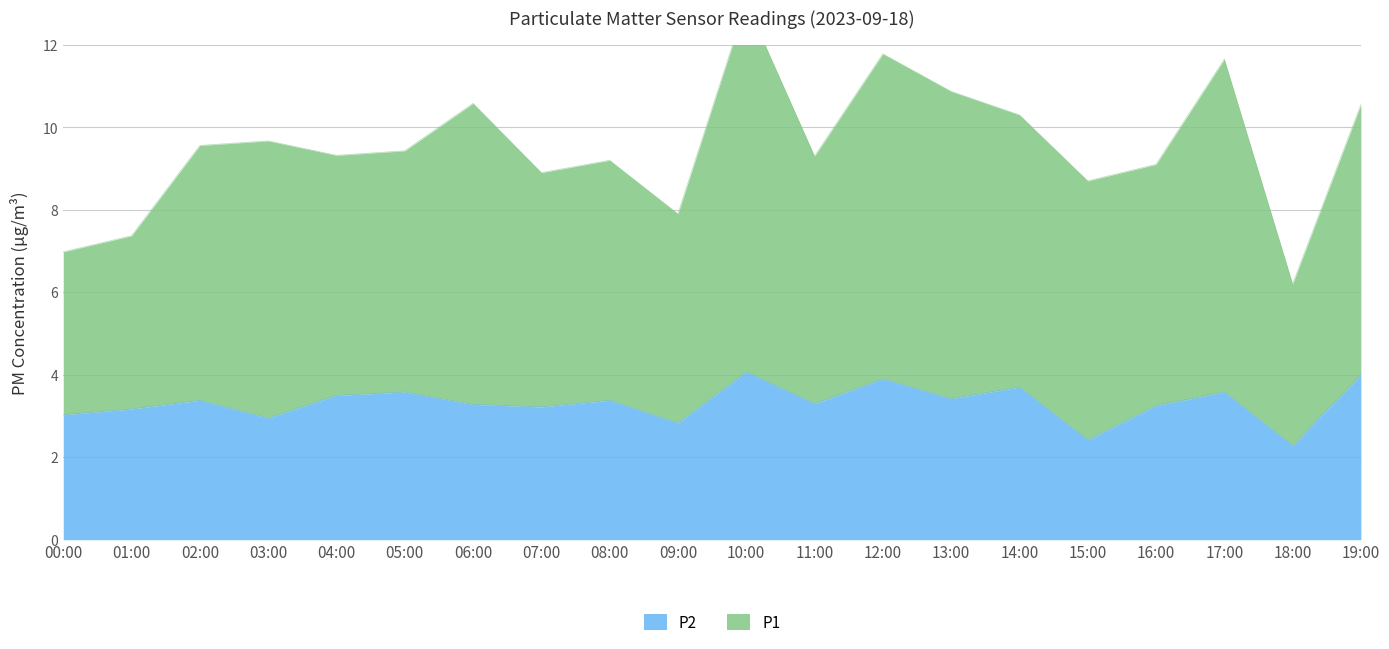

What is the ratio of the value at 19:00 to the value at 14:00?

1.1